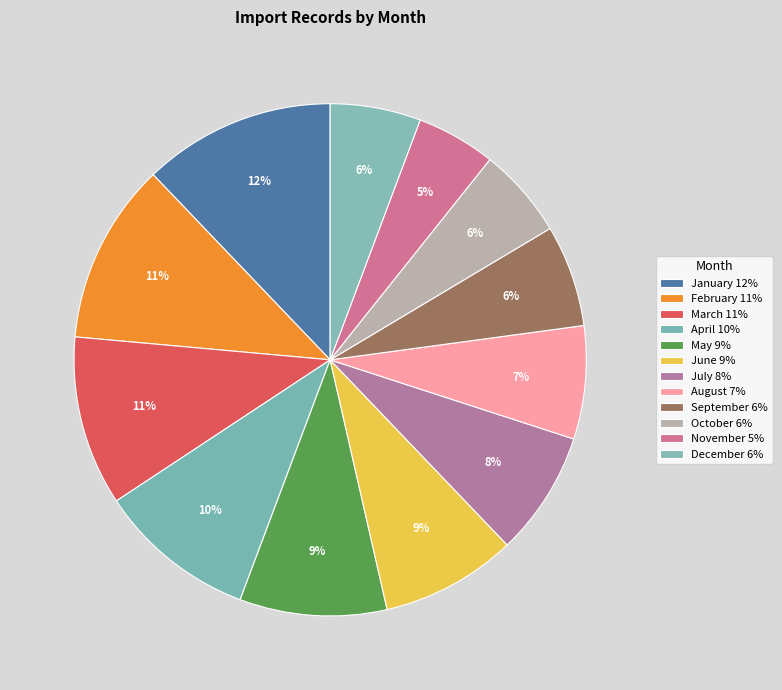

How many segments does this pie chart have?

12